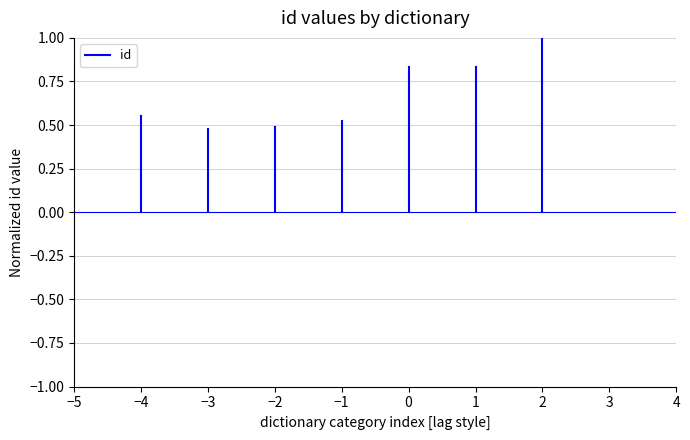

How many lines are shown in the chart?

1